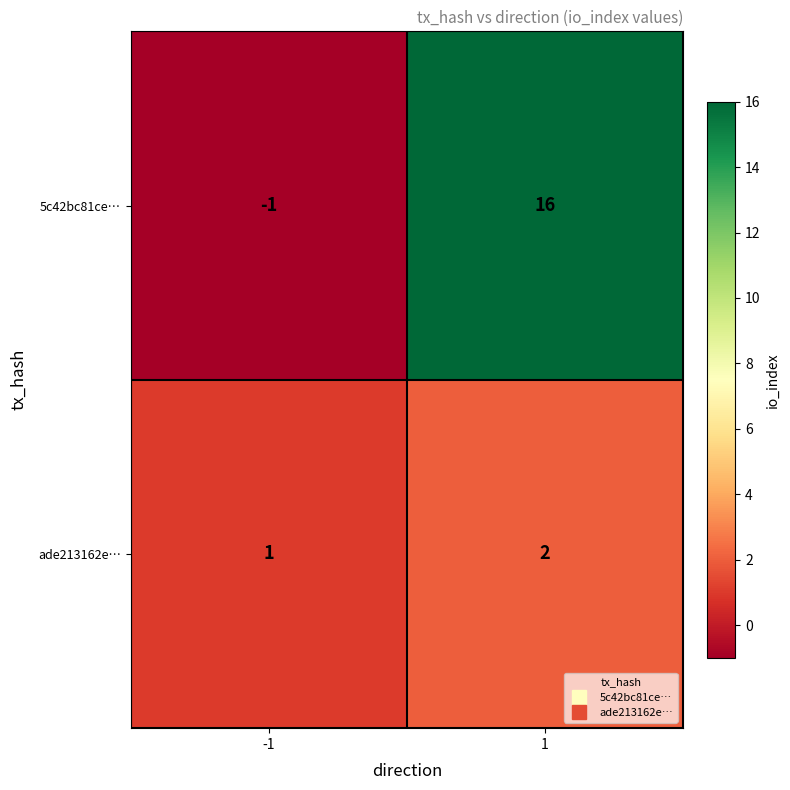

What is the maximum value shown in the chart?

16